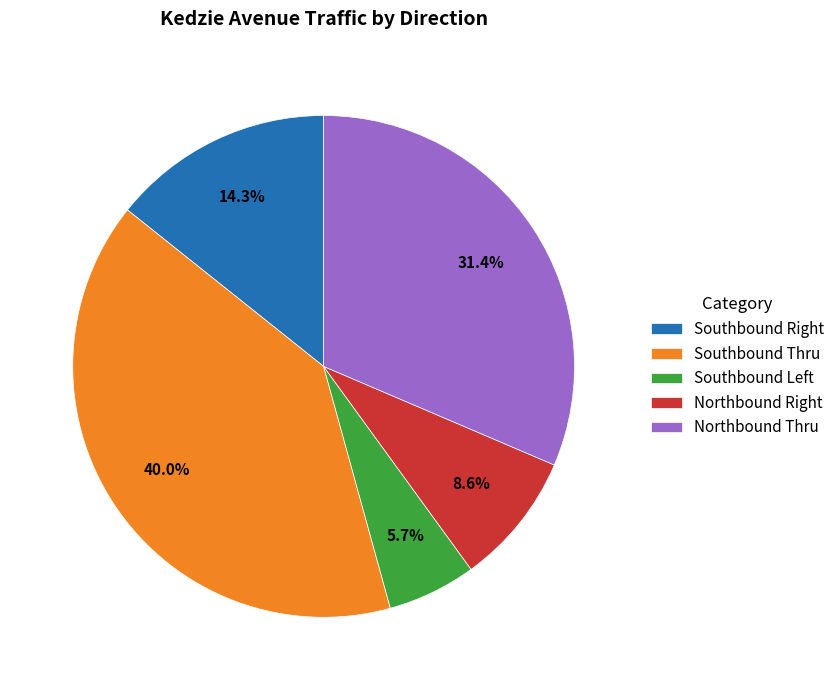

Rank the categories by value from highest to lowest.

Southbound Thru, Northbound Thru, Southbound Right, Northbound Right, Southbound Left